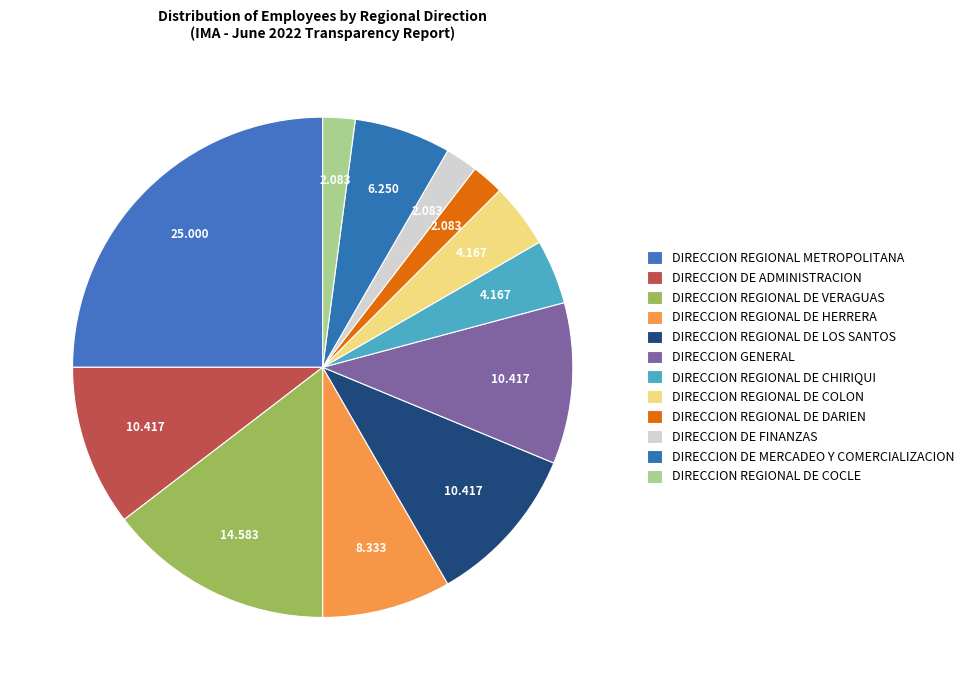

Is there a majority slice in this chart?

No